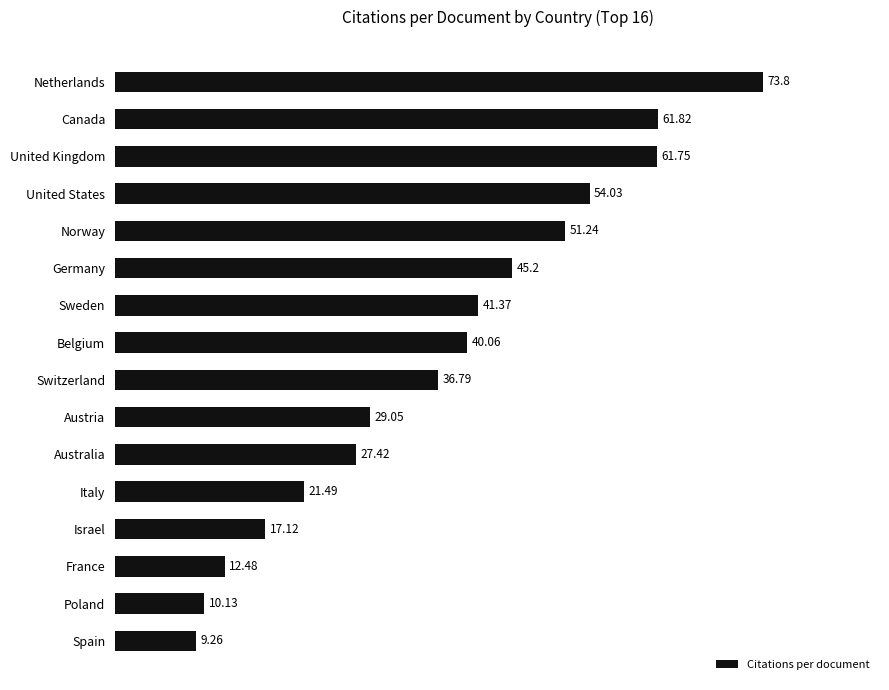

What is the maximum value shown in the chart?

73.8